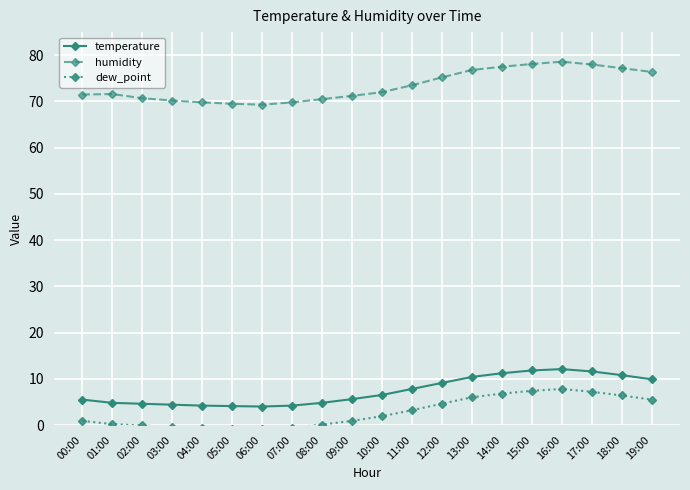

Reading right to left, list all the values displayed in this chart.

temperature: 19:00=9.9	18:00=10.8	17:00=11.6	16:00=12.1	15:00=11.8	14:00=11.2	13:00=10.4	12:00=9.1	11:00=7.8	10:00=6.5	09:00=5.6	08:00=4.8	07:00=4.2	06:00=4.0	05:00=4.1	04:00=4.2	03:00=4.4	02:00=4.6	01:00=4.8	00:00=5.5
humidity: 19:00=76.4	18:00=77.2	17:00=78.0	16:00=78.6	15:00=78.1	14:00=77.5	13:00=76.8	12:00=75.2	11:00=73.5	10:00=72.0	09:00=71.2	08:00=70.5	07:00=69.8	06:00=69.3	05:00=69.5	04:00=69.8	03:00=70.2	02:00=70.7	01:00=71.6	00:00=71.5
dew_point: 19:00=5.5	18:00=6.4	17:00=7.2	16:00=7.8	15:00=7.4	14:00=6.8	13:00=6.0	12:00=4.6	11:00=3.2	10:00=1.9	09:00=0.9	08:00=0.1	07:00=-0.6	06:00=-0.9	05:00=-0.8	04:00=-0.6	03:00=-0.4	02:00=-0.1	01:00=0.2	00:00=0.9